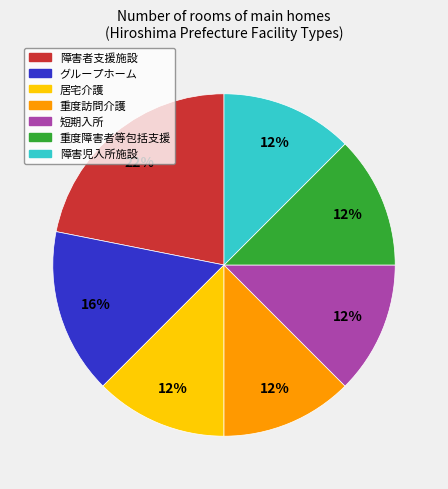

To the nearest percent, what is the average slice percentage?

14%